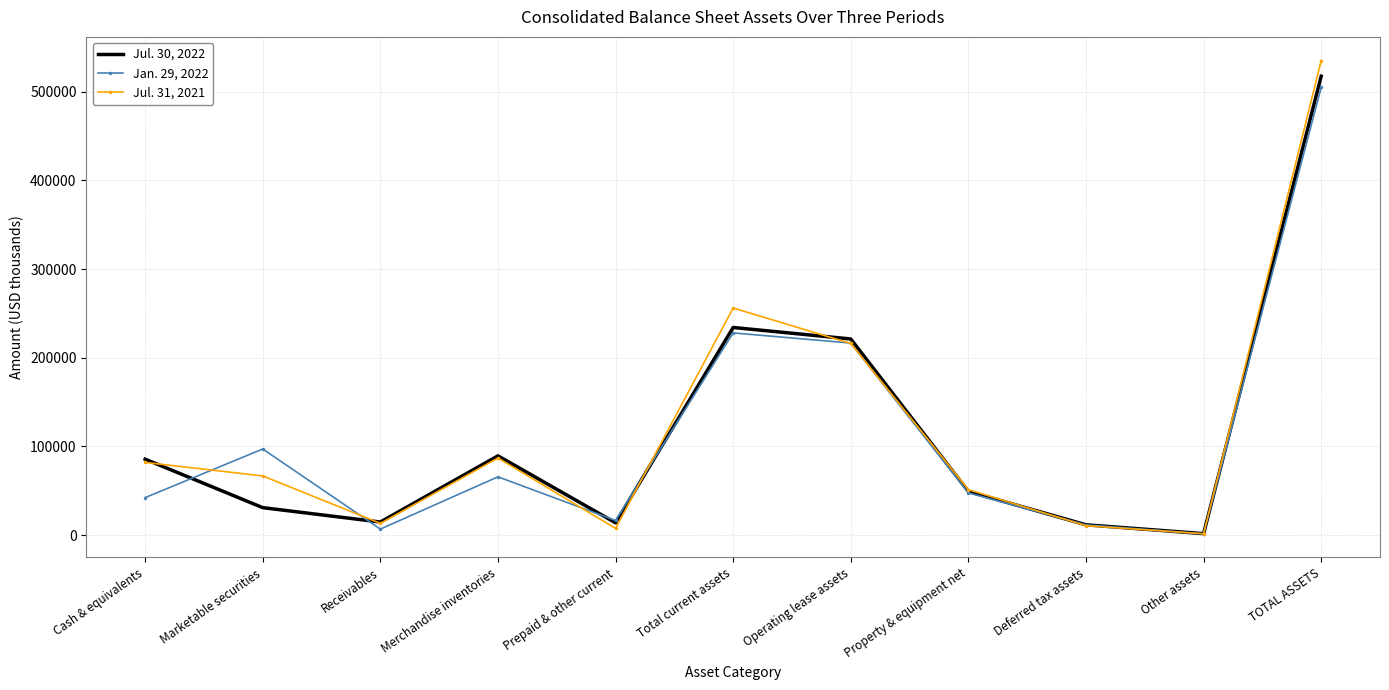

What is the average value of the Jul. 31, 2021 series?

120579